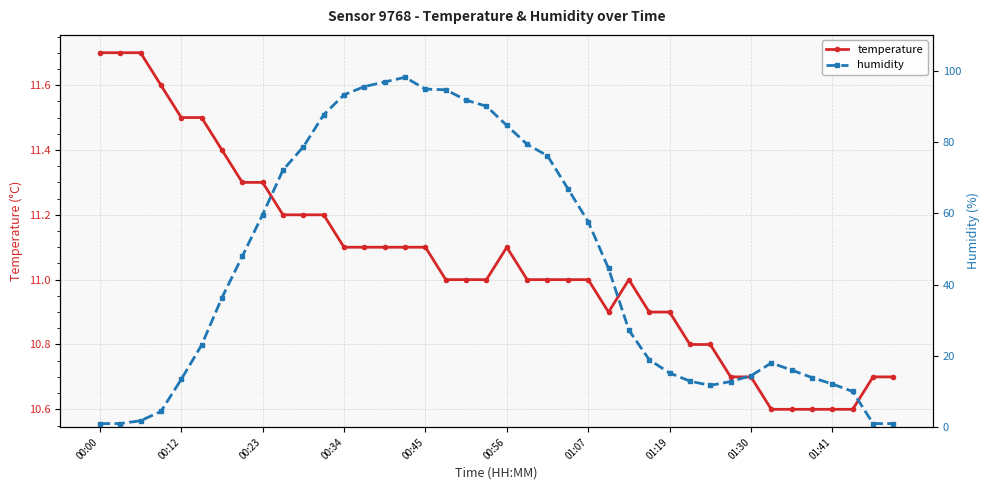

The value of temperature at 01:41 is 16.9. True or false?

False